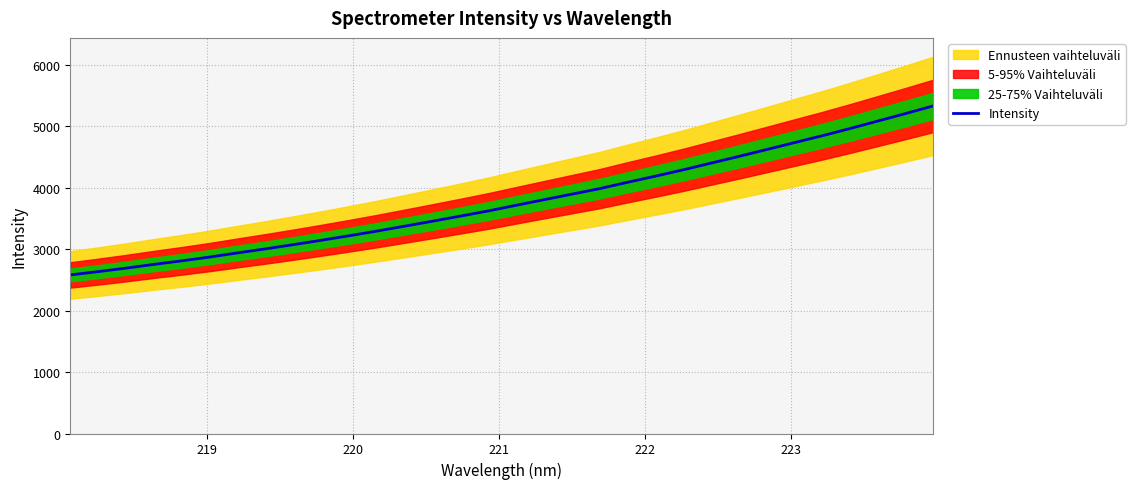

What is the average value?

3768.8